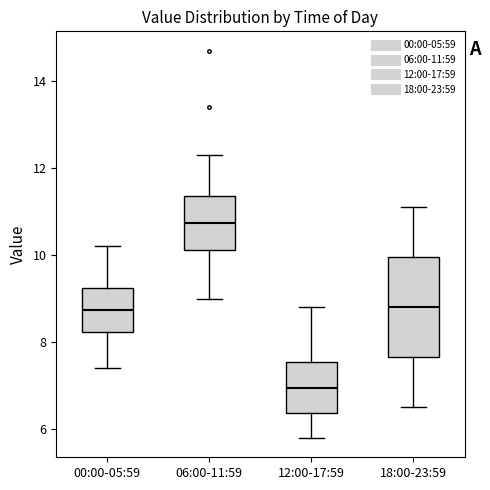

Reading left to right, read every box against the y-axis: the position of its median line, the range the box covers, and the ends of its whiskers. The values are not printed on the chart, so give them approximately, as read against the axis.

00:00-05:59: median 8.8, box 8.2 to 9.2, whiskers 7.4 to 10.2
06:00-11:59: median 10.8, box 10.2 to 11.4, whiskers 9.0 to 12.4
12:00-17:59: median 7.0, box 6.4 to 7.6, whiskers 5.8 to 8.8
18:00-23:59: median 8.8, box 7.6 to 10.0, whiskers 6.6 to 11.2